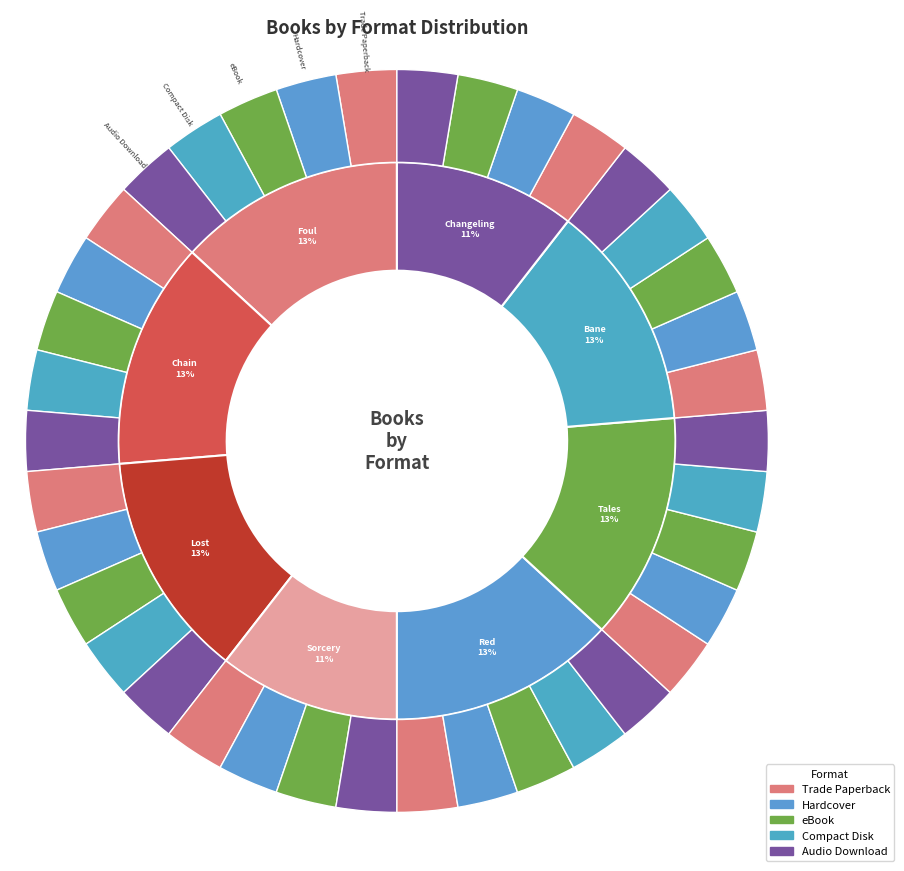

Which category has the smallest portion of the pie?

Sorcery of Thorns